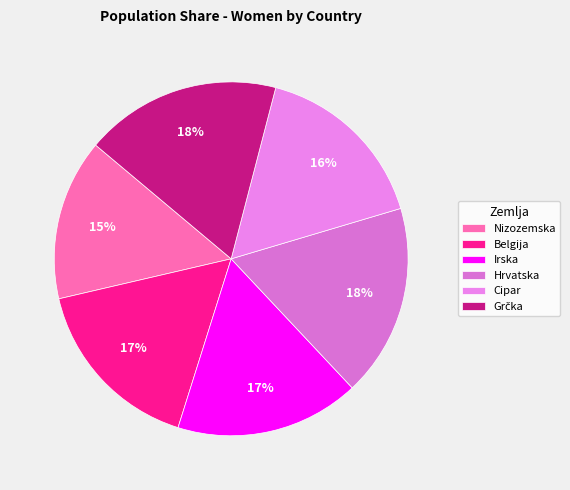

Count the number of slices in the pie.

6